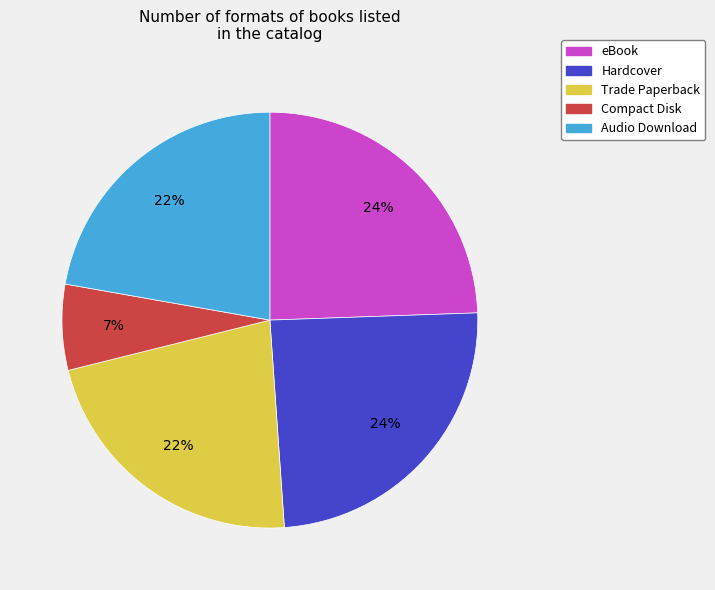

Does eBook represent more than half of the total?

No